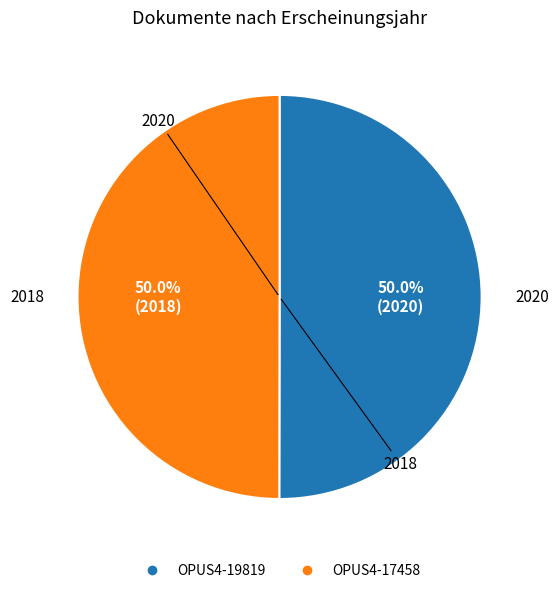

To the nearest percent, what percentage of the pie is OPUS4-17458?

50%